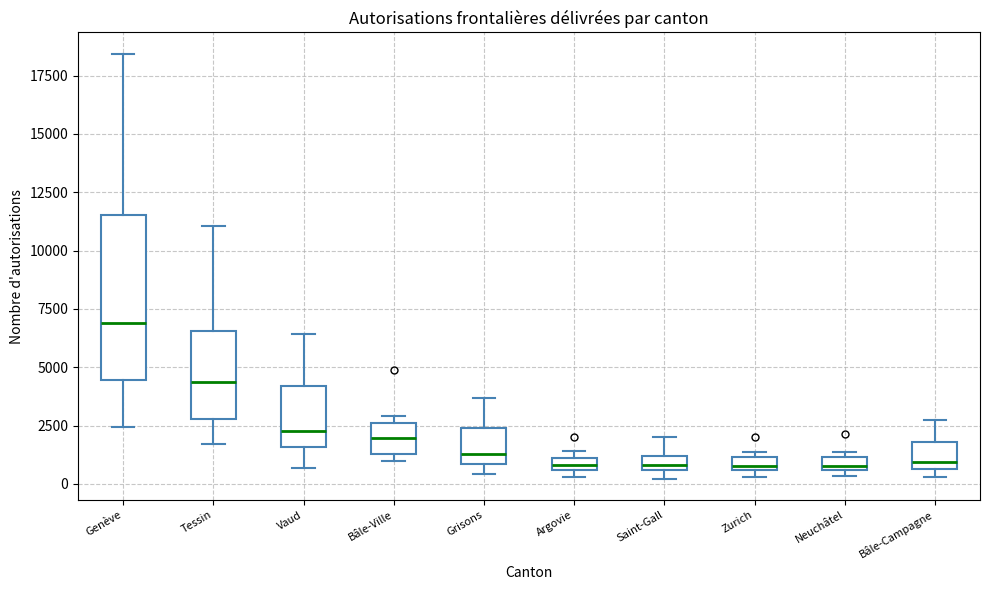

Which box is the tallest, from its lower edge to its upper edge?

Genève